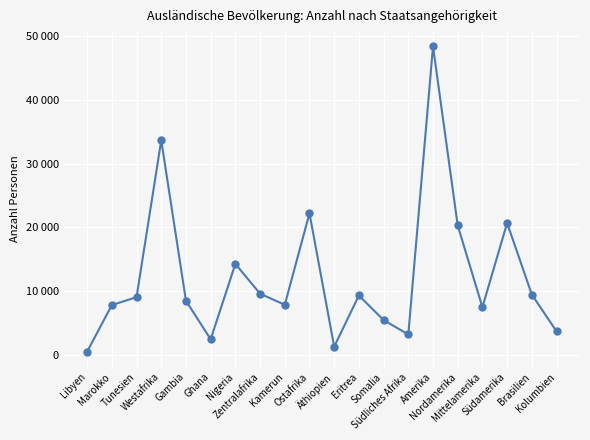

Is it true that the value at Ostafrika is 29426?

False